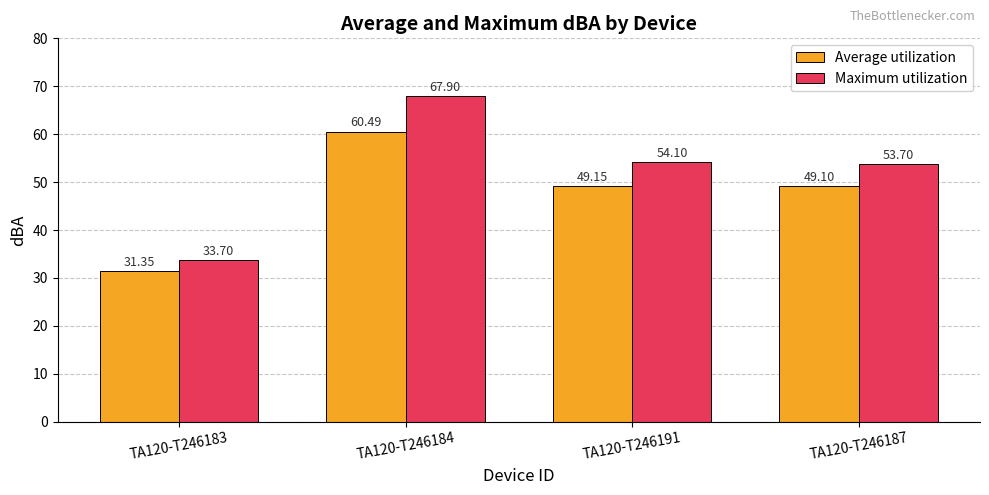

At TA120-T246187, list the series in order from smallest to largest.

Average utilization, Maximum utilization